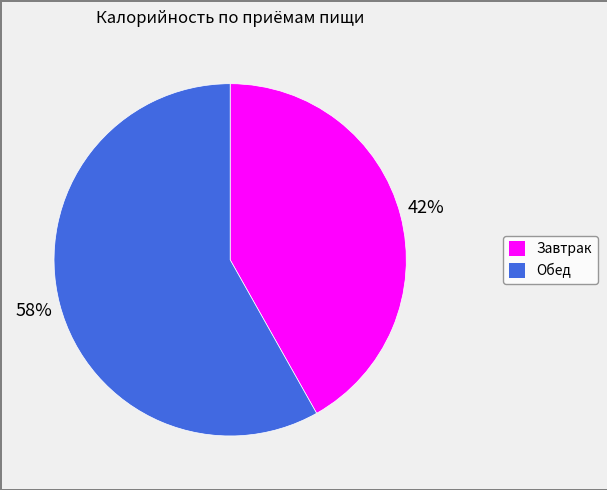

Which category accounts for the majority?

Обед